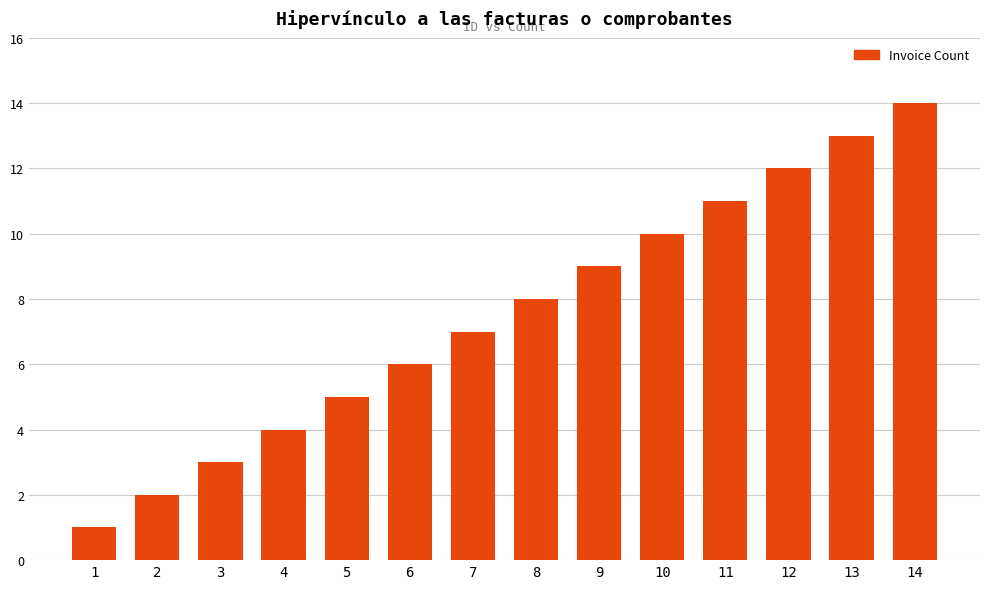

What is the value of the 7th bar from the left?

7